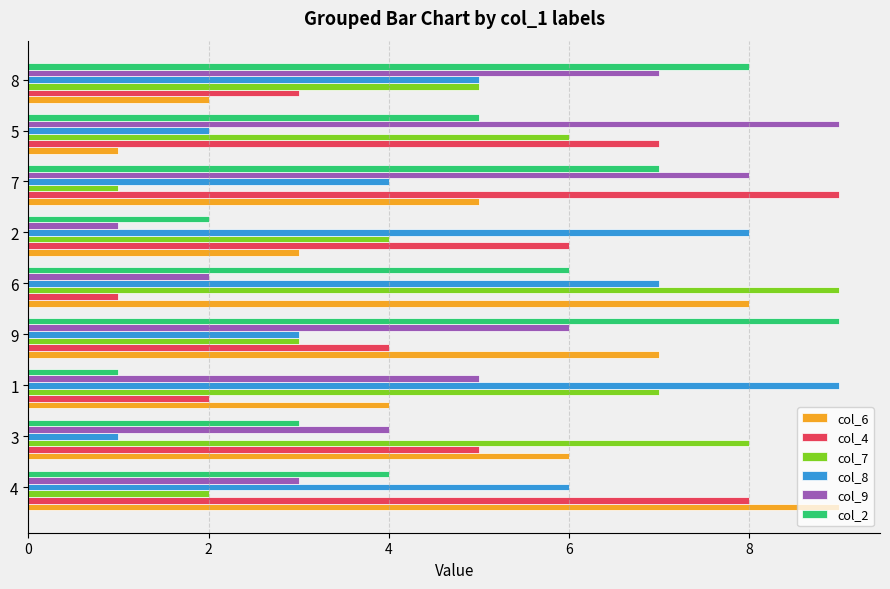

Is it true that col_8 equals 5 at 9?

False